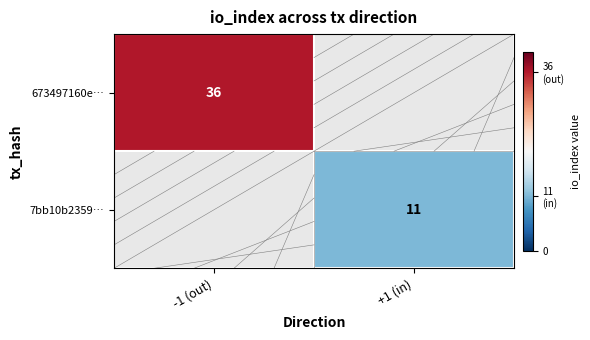

Which has a higher value, +1 (in) or -1 (out)?

-1 (out)